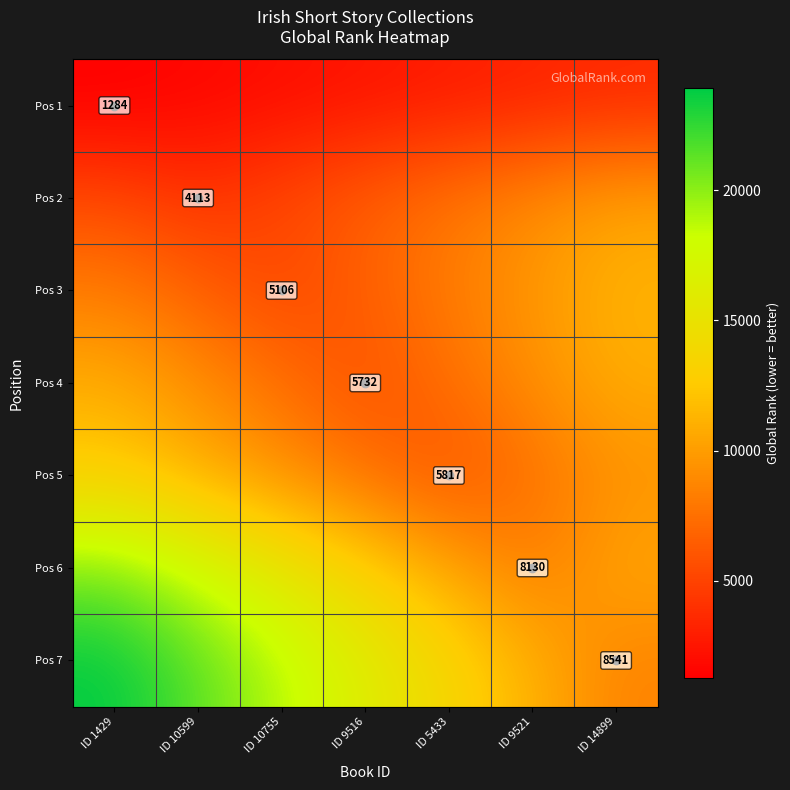

What is the sum of all Pos 7 values?

113595.3